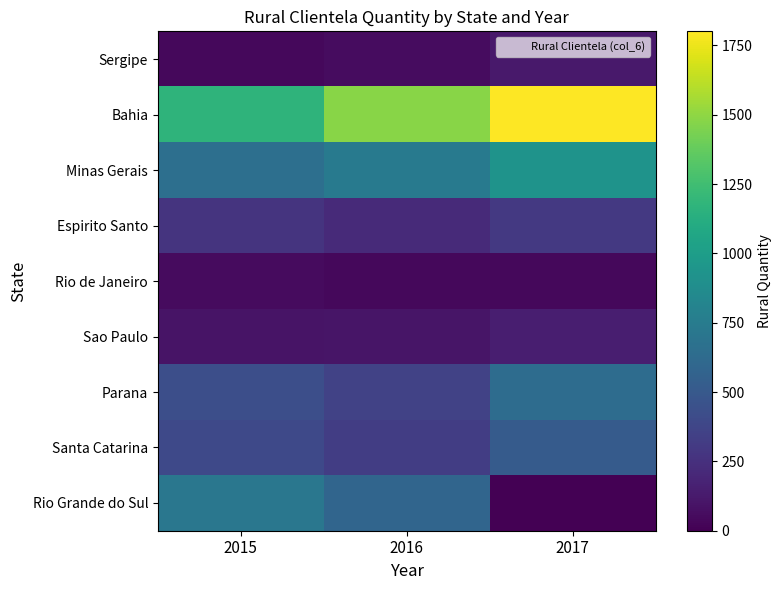

Reading right to left, extract all data points from this chart.

Sergipe: 2017=122	2016=61	2015=37
Bahia: 2017=1801	2016=1482	2015=1168
Minas Gerais: 2017=926	2016=740	2015=661
Espirito Santo: 2017=297	2016=217	2015=274
Rio de Janeiro: 2017=39	2016=37	2015=53
Sao Paulo: 2017=153	2016=102	2015=94
Parana: 2017=638	2016=352	2015=436
Santa Catarina: 2017=520	2016=326	2015=398
Rio Grande do Sul: 2017=0	2016=589	2015=717